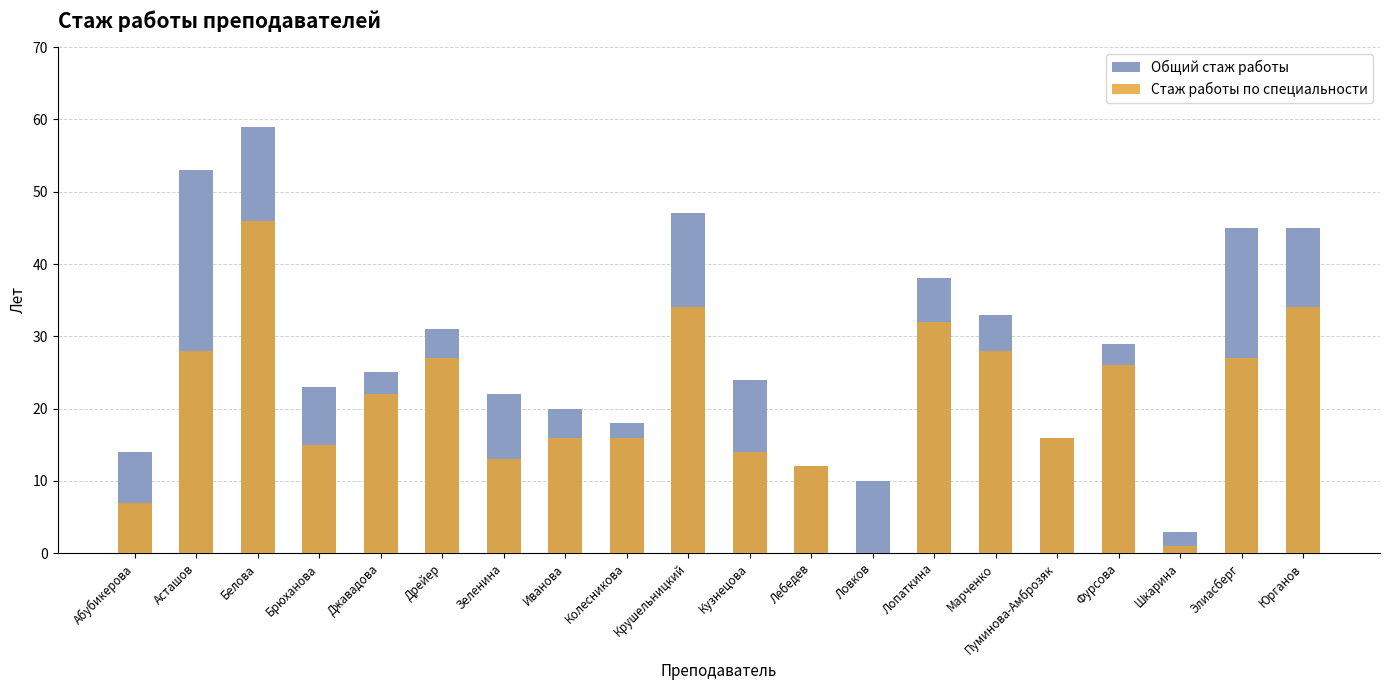

Does the chart contain stacked bars?

No